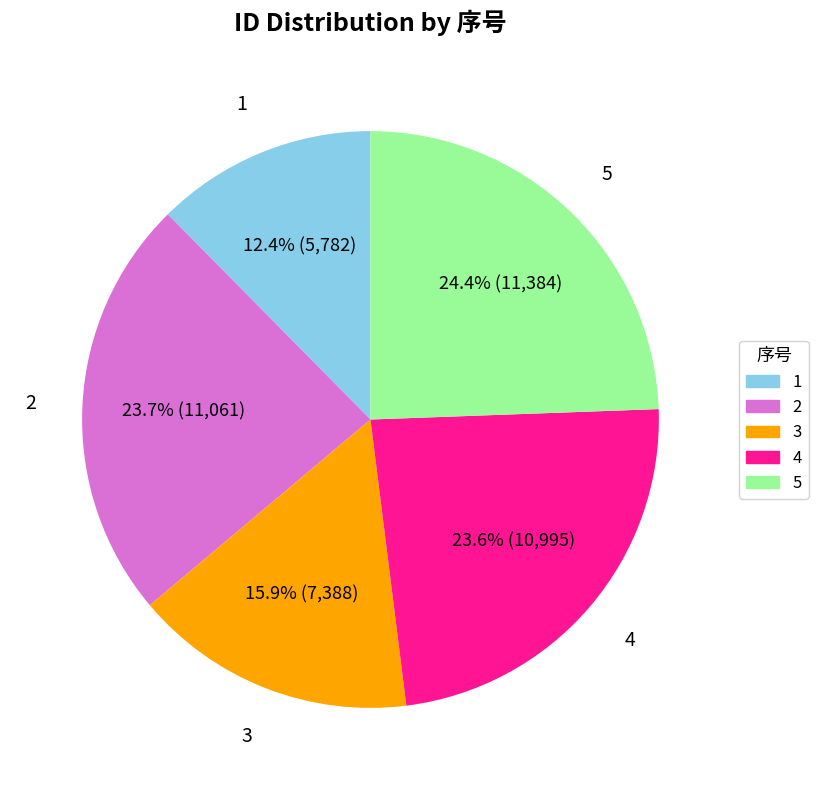

What percentage do 2 and 1 together represent?

36.1%